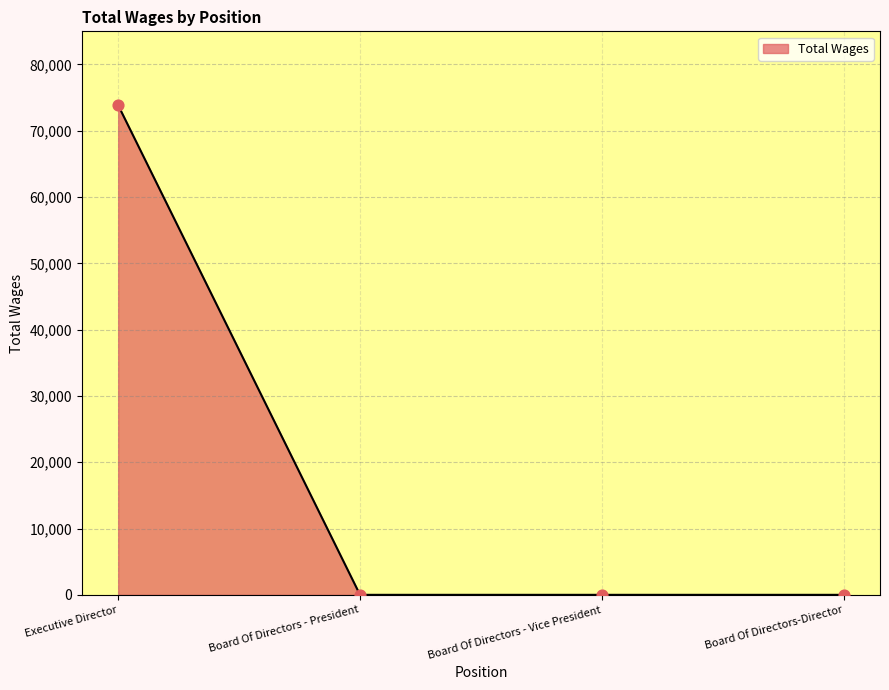

Which has a higher value, Executive Director or Board Of Directors - President?

Executive Director